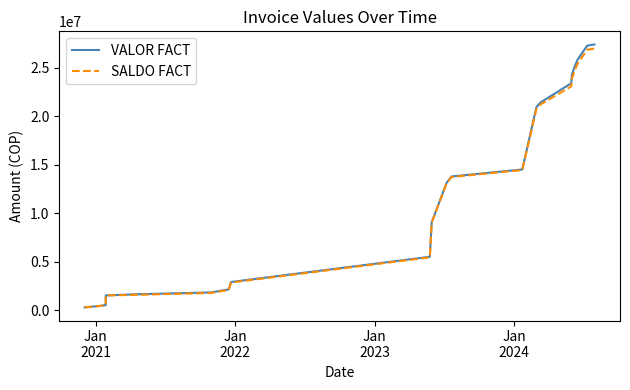

Reading left to right, extract all data points from this chart.

VALOR FACT: 297832	450787	531619	1531577	1645274	1839909	2156409	2326292	2916790	5514956	9076849	13150885	13798287	14518118	20950010	21438227	23407227	24315527	25225727	25874327	27291427	27407757
SALDO FACT: 297826	450781	531613	1531571	1589571	1784206	2100706	2270589	2861087	5459253	9021146	13095182	13742584	14462415	20744307	21232524	23079812	23893022	24803222	25451822	26868922	26985252